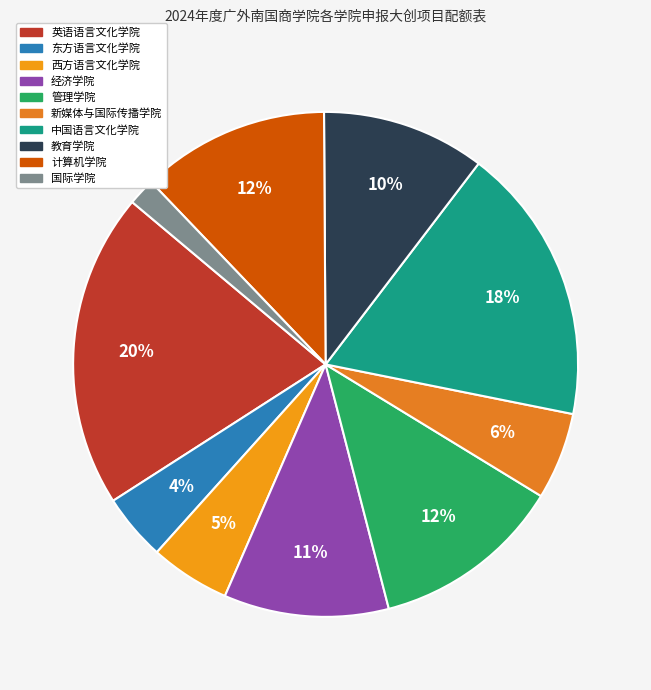

How many segments does this pie chart have?

10